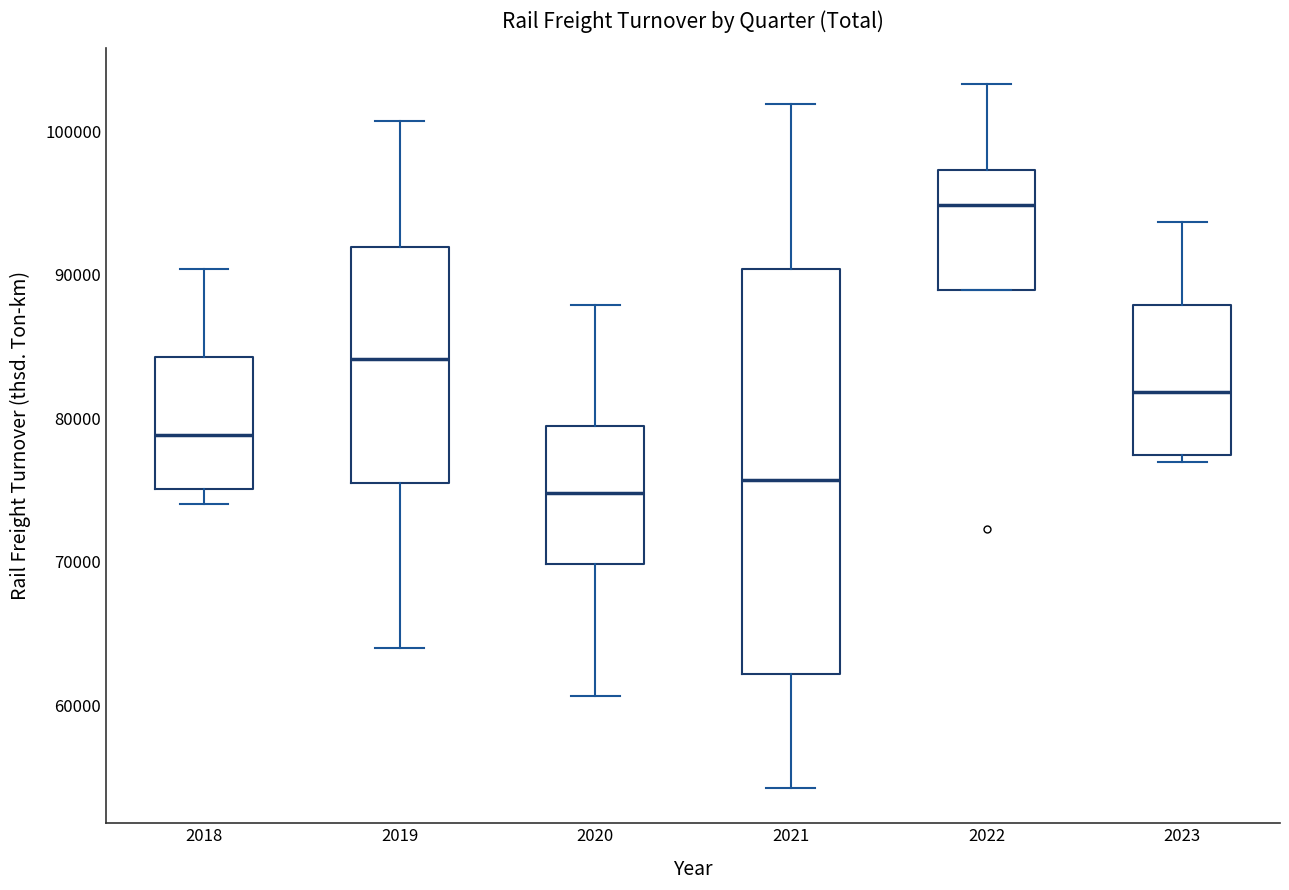

Reading left to right, read every box against the y-axis: the position of its median line, the range the box covers, and the ends of its whiskers. The values are not printed on the chart, so give them approximately, as read against the axis.

2018: median 79000, box 75000 to 84000, whiskers 74000 to 90000
2019: median 84000, box 75000 to 92000, whiskers 64000 to 101000
2020: median 75000, box 70000 to 79000, whiskers 61000 to 88000
2021: median 76000, box 62000 to 90000, whiskers 54000 to 102000
2022: median 95000, box 89000 to 97000, whiskers 89000 to 103000
2023: median 82000, box 77000 to 88000, whiskers 77000 (just below the box's lower edge) to 94000